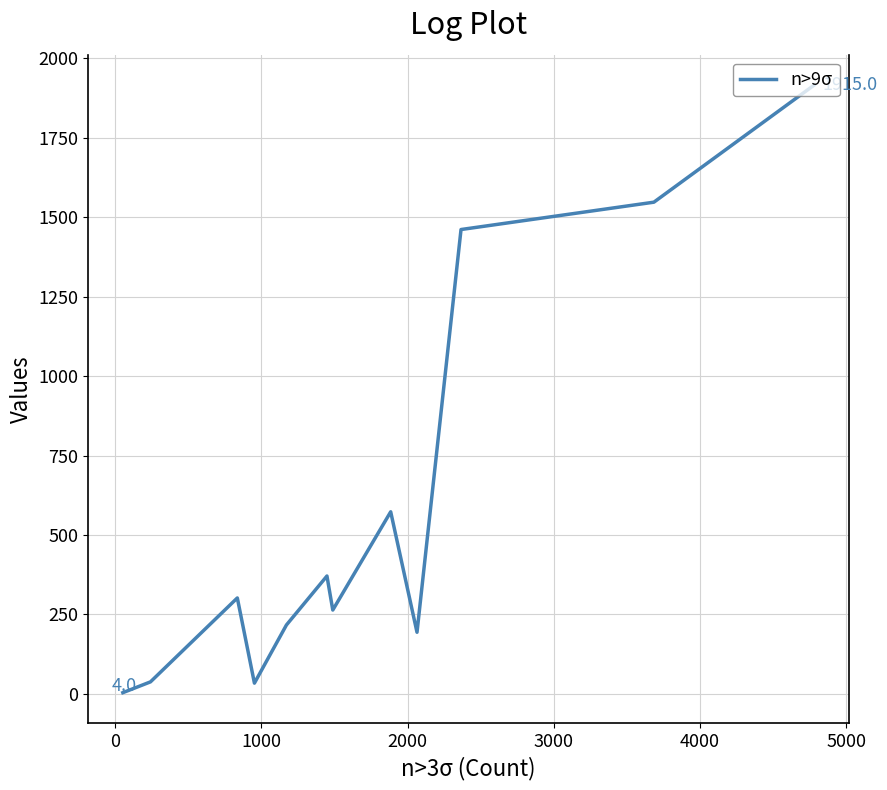

What is the difference between the maximum and minimum values?

1911